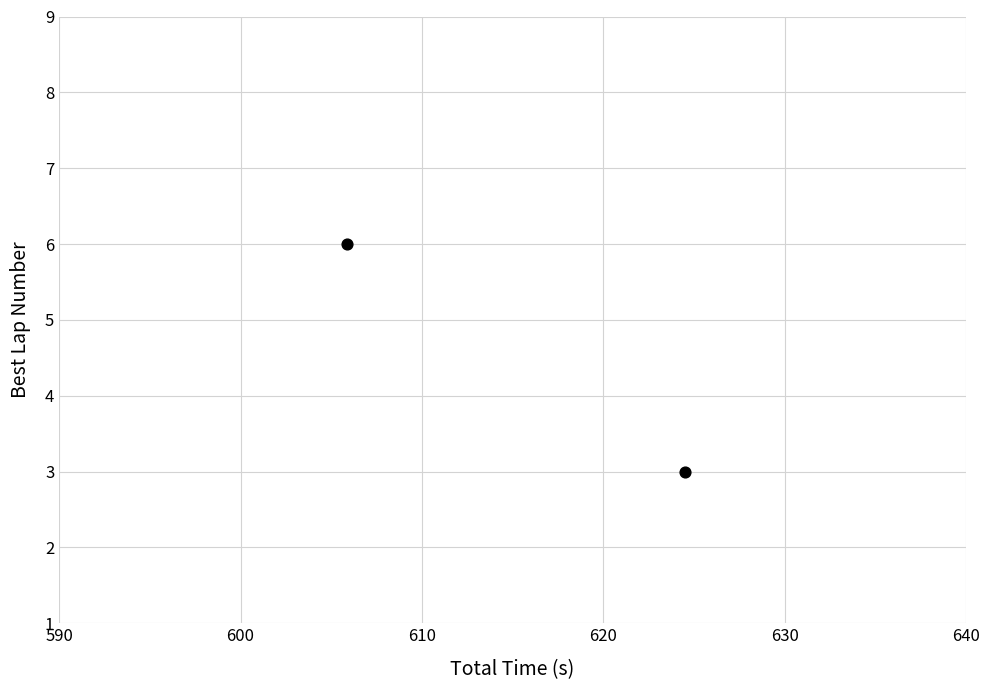

What Y value in the scatter plot is closest to 4?

3